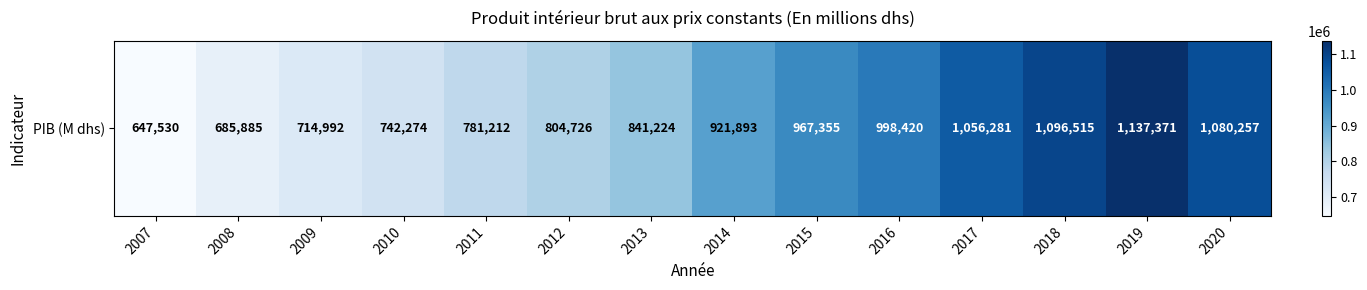

How many series are shown in this chart?

1